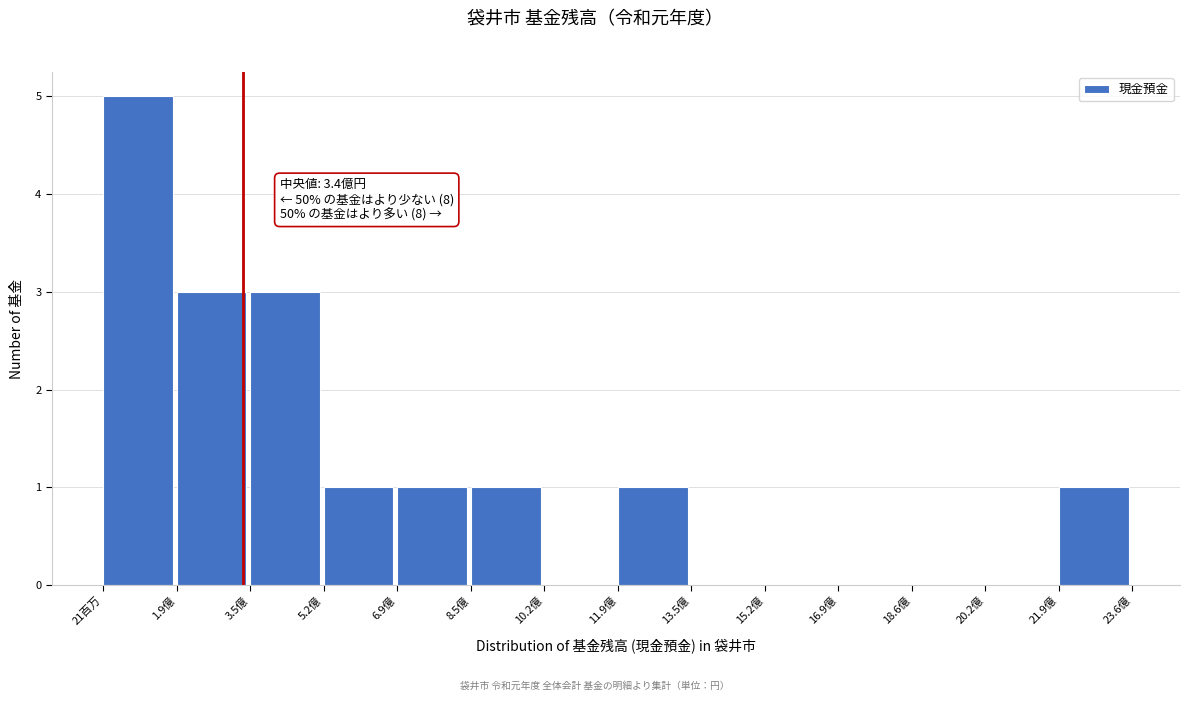

Reading right to left, extract all data points from this chart.

21.9億=1	20.2億=0	18.6億=0	16.9億=0	15.2億=0	13.5億=0	11.9億=1	10.2億=0	8.5億=1	6.9億=1	5.2億=1	3.5億=3	1.9億=3	21百万=5